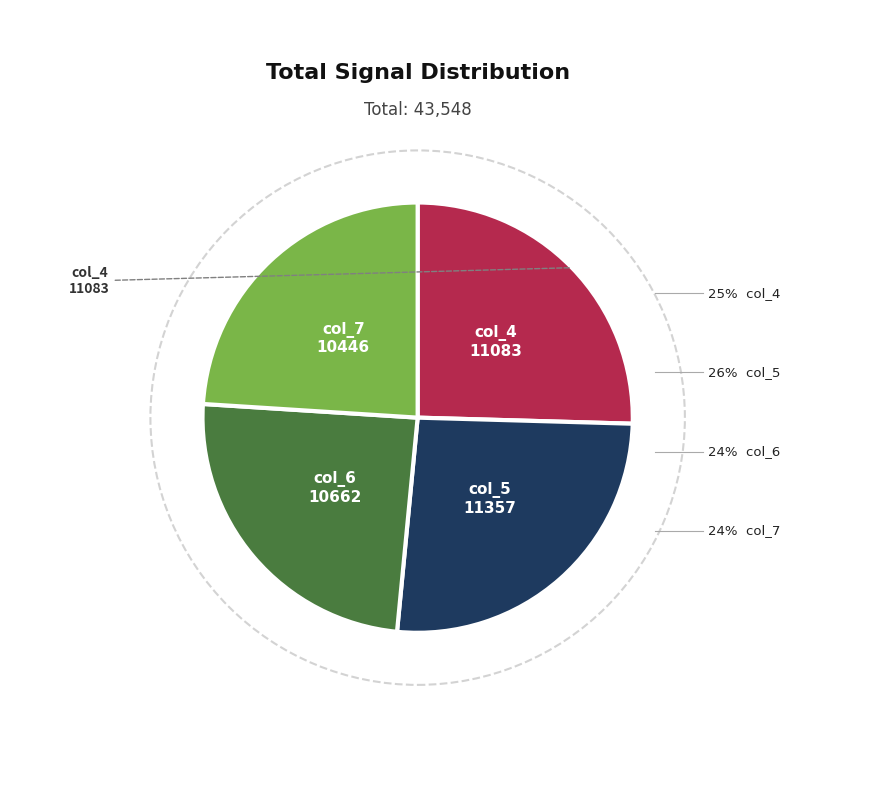

True or false: col_7 accounts for 24% of the total.

True